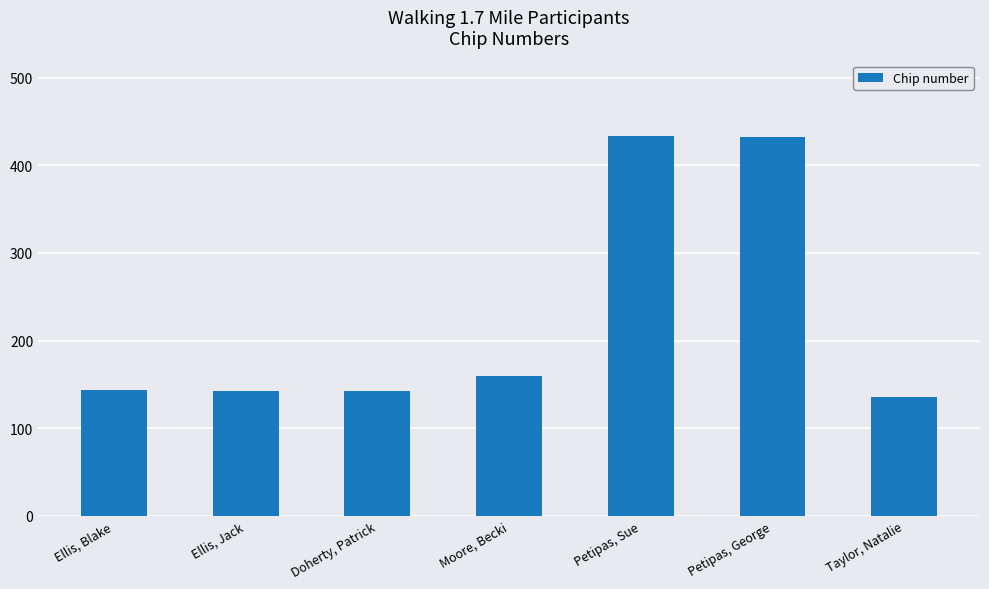

What is the greatest value displayed?

433